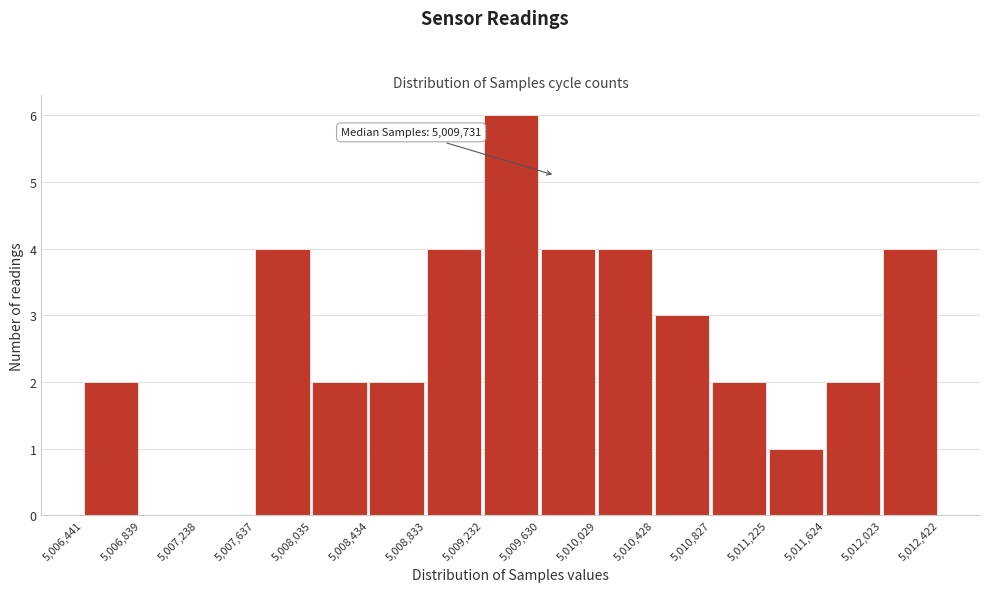

Which range on the x-axis has the tallest bar?

5,009,232 to 5,009,630